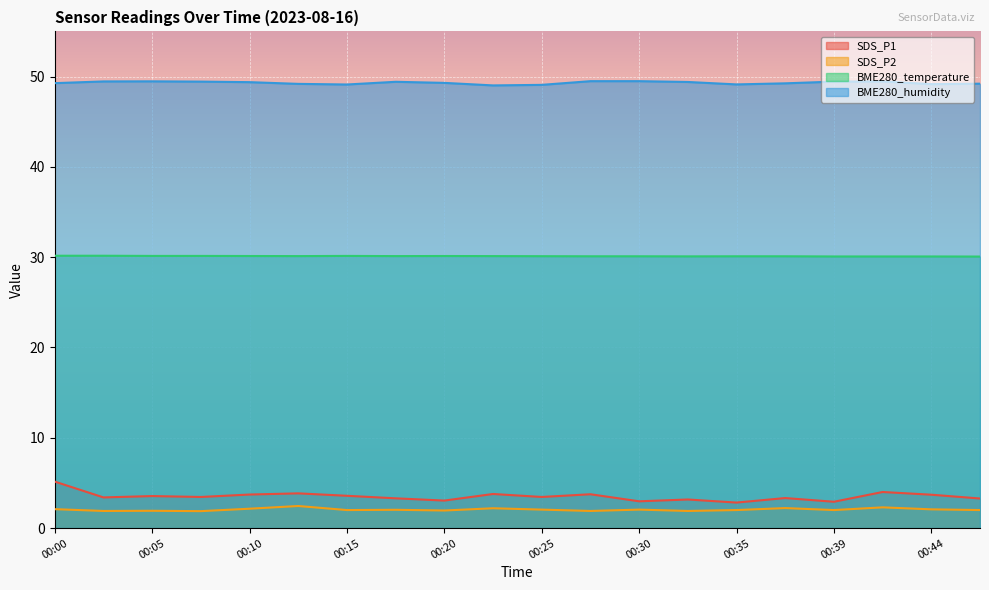

True or false: BME280_humidity and BME280_temperature intersect in this chart.

False